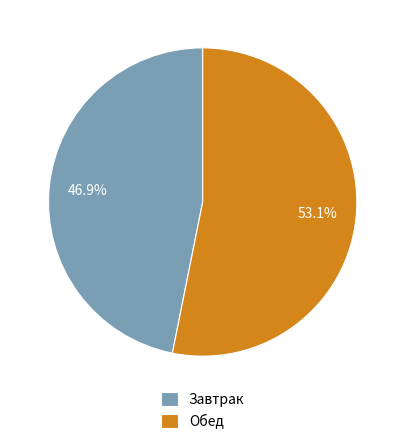

Which slice is the smallest?

Завтрак